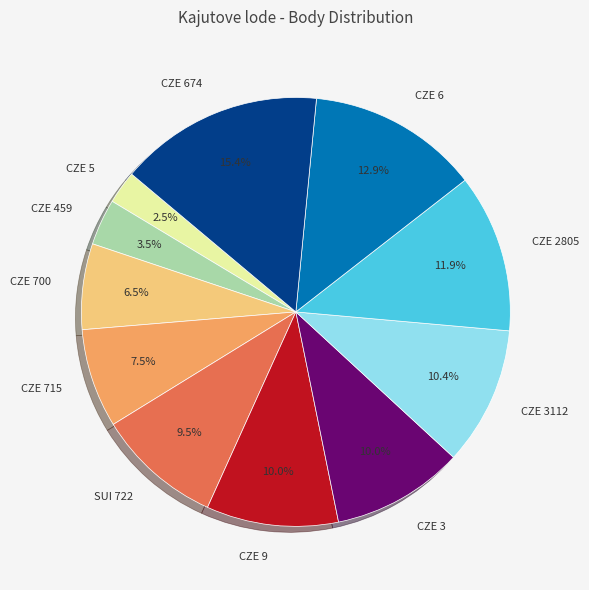

The CZE 459 slice represents 17% of the pie. True or false?

False